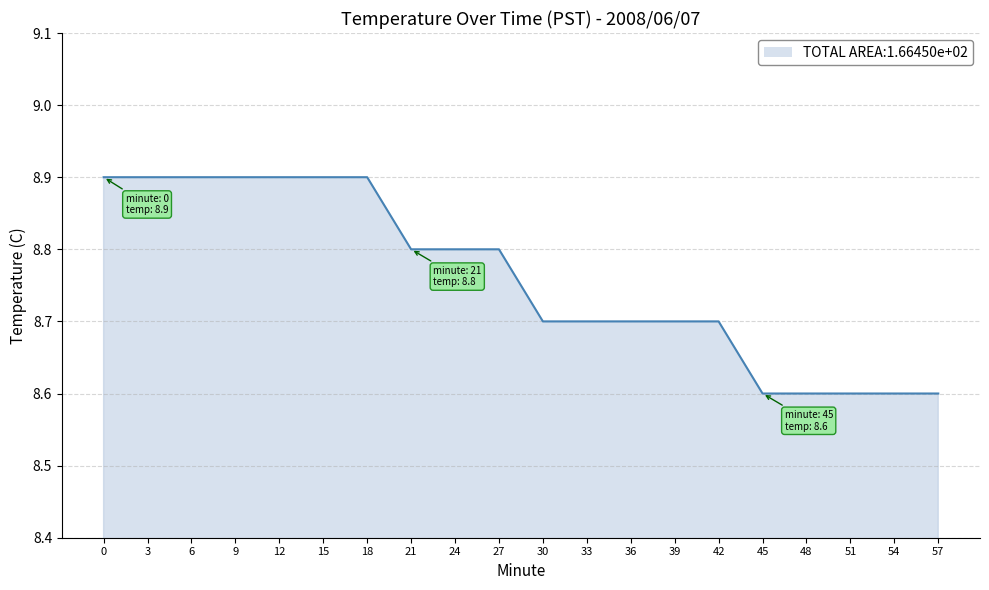

Which has a higher value, 36 or 54?

36